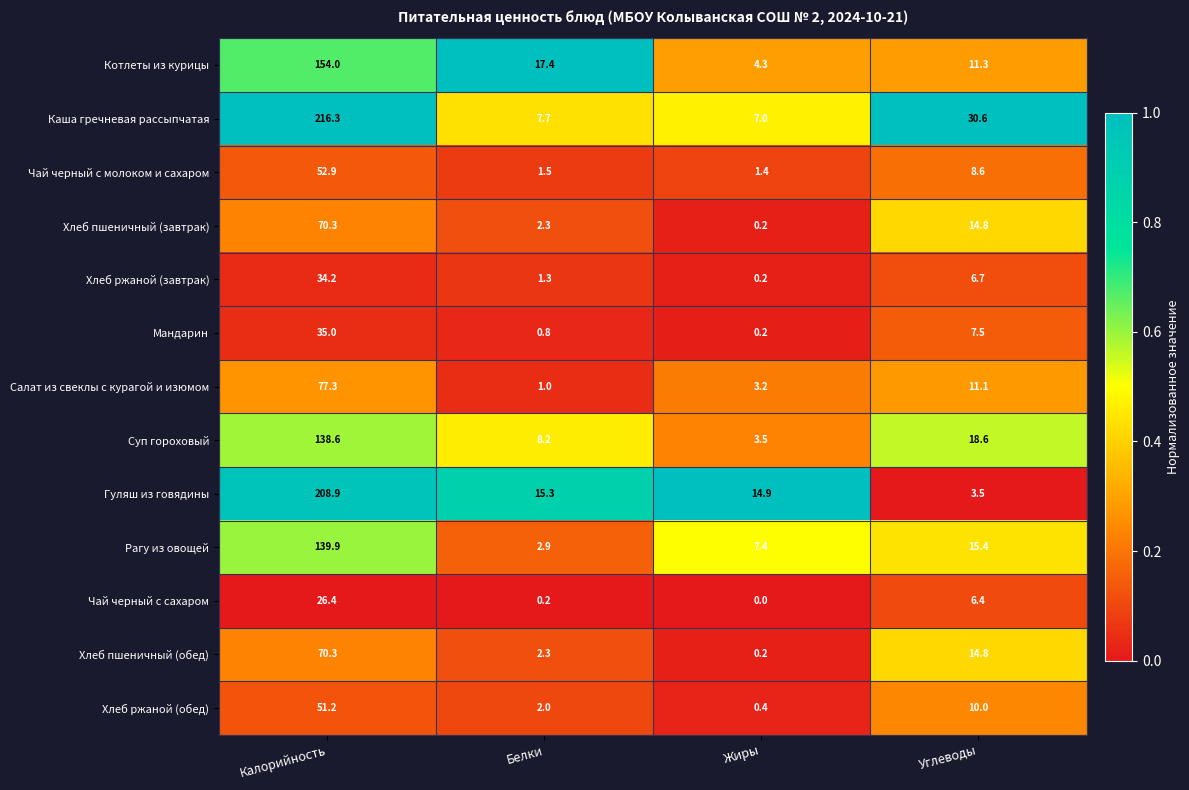

Which category has the lowest value across all series?

Жиры